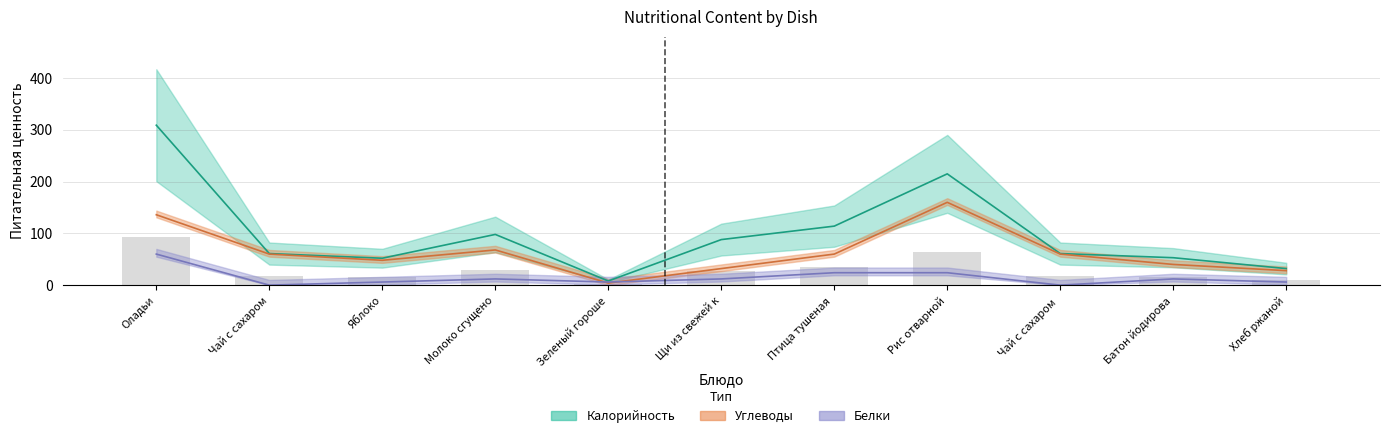

List the series in order of their peak value, lowest first.

Белки, Углеводы, Калорийность